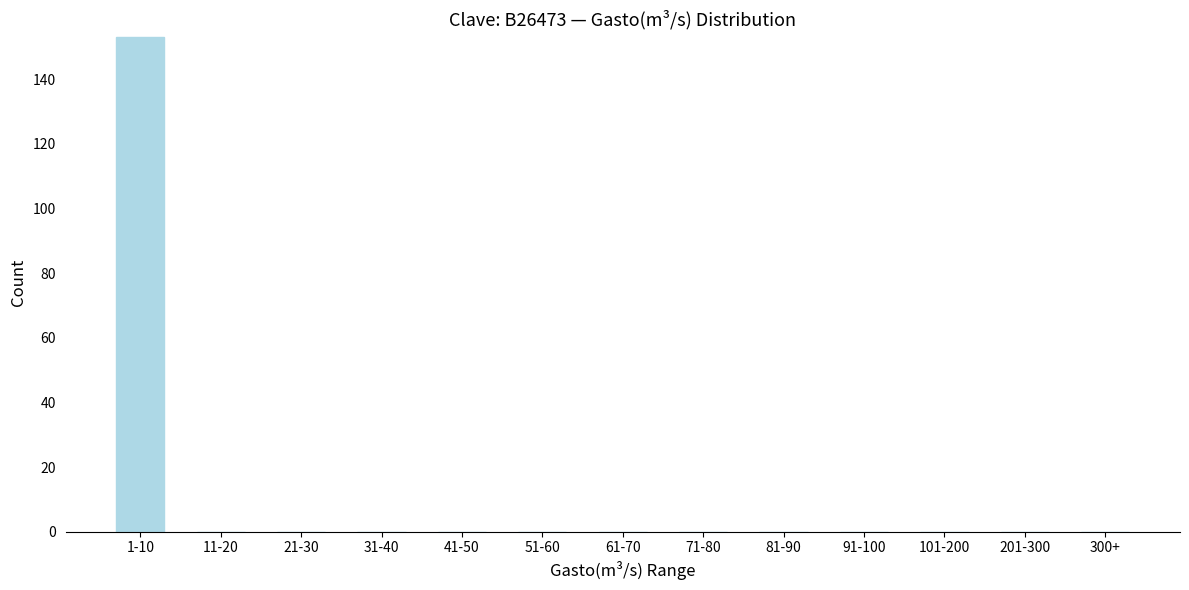

Reading left to right, extract all data points from this chart.

1-10=153	11-20=0	21-30=0	31-40=0	41-50=0	51-60=0	61-70=0	71-80=0	81-90=0	91-100=0	101-200=0	201-300=0	300+=0